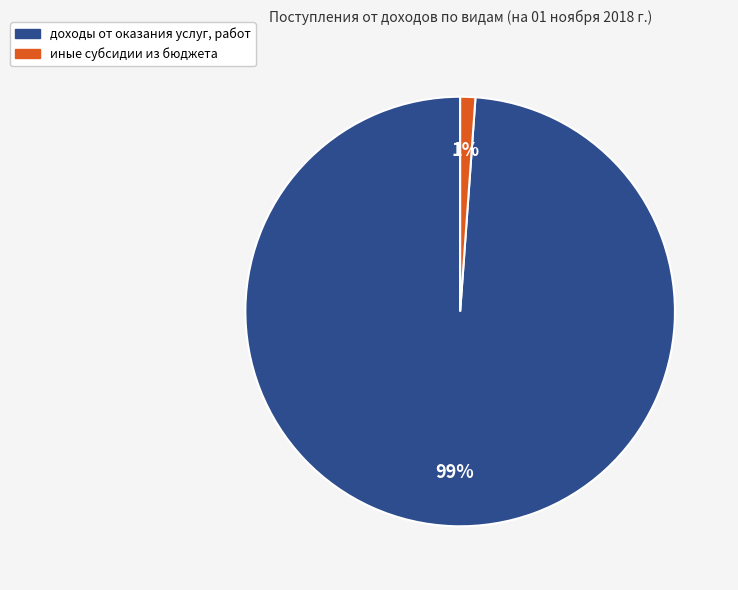

Is there any slice that represents more than half of the pie?

Yes